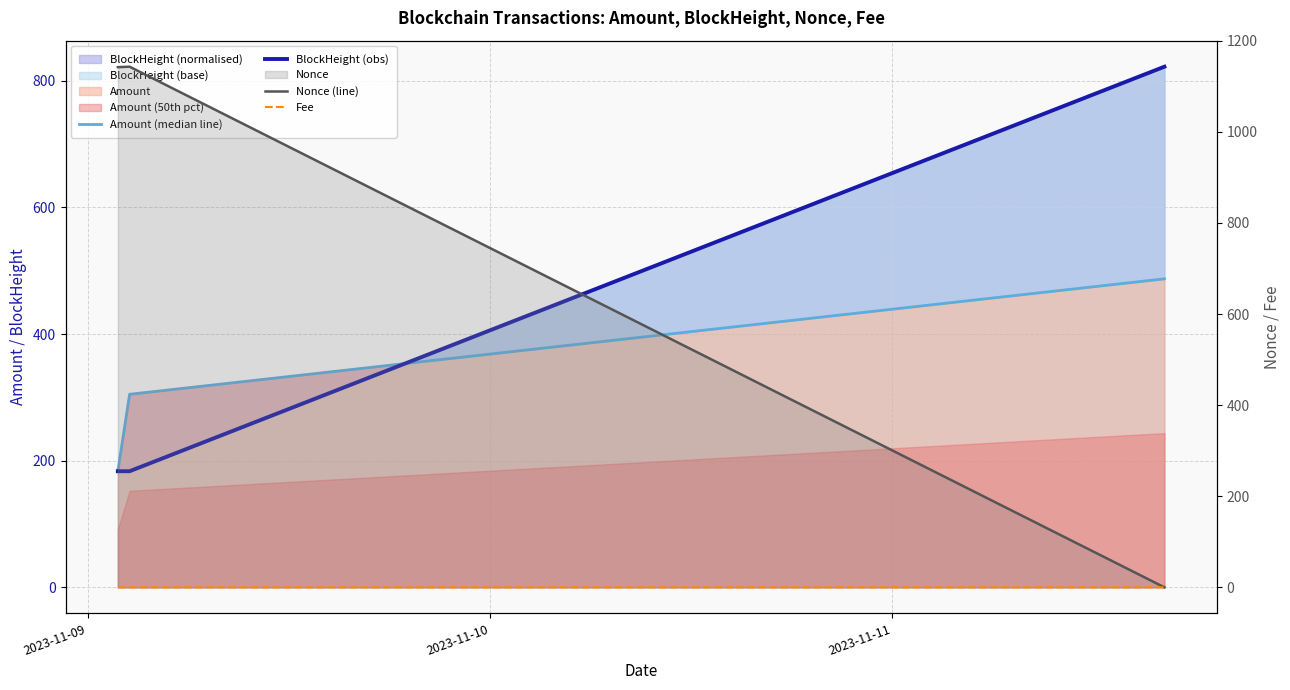

Is the value of Fee at 2023-11-09 greater than the value of BlockHeight (obs) at 2023-11-11?

No